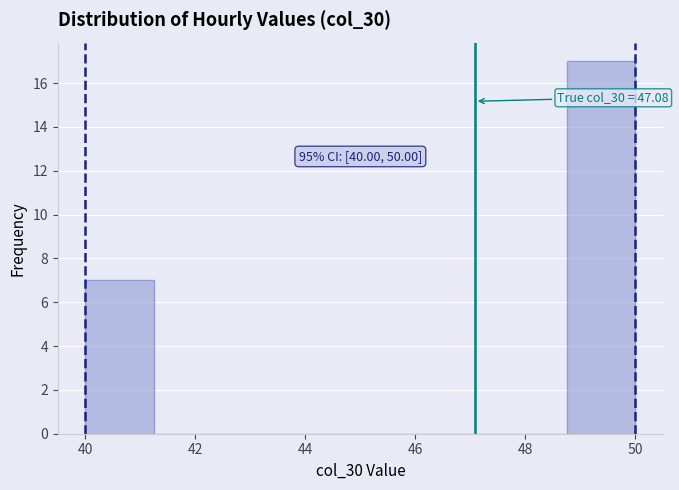

Which range on the x-axis has the tallest bar?

48.75 to 50.00